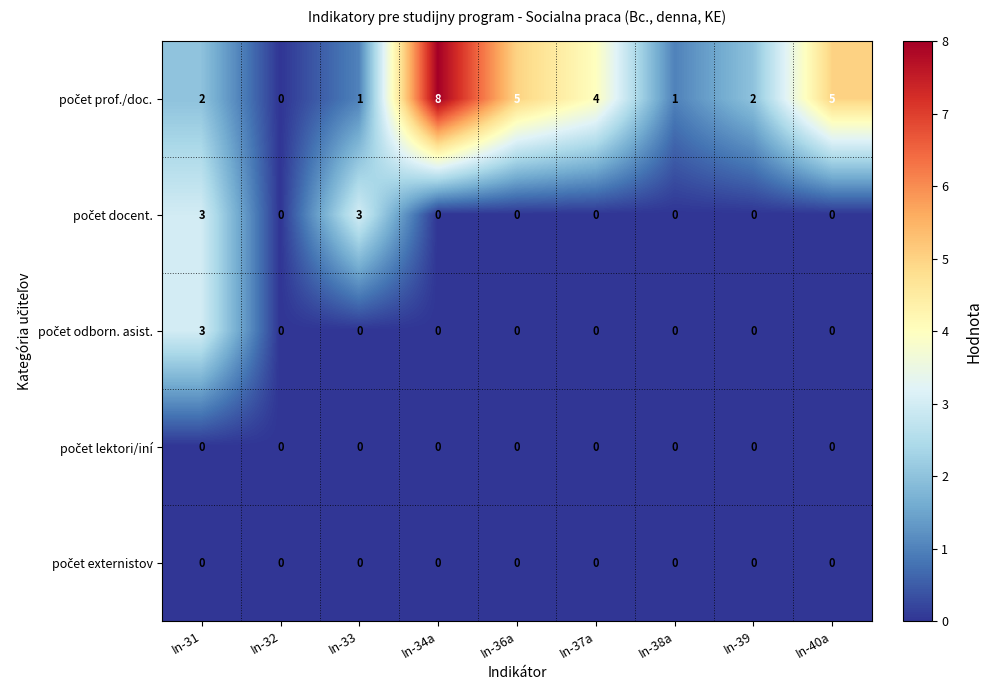

What is the spread (max minus min) of values at In-31?

3